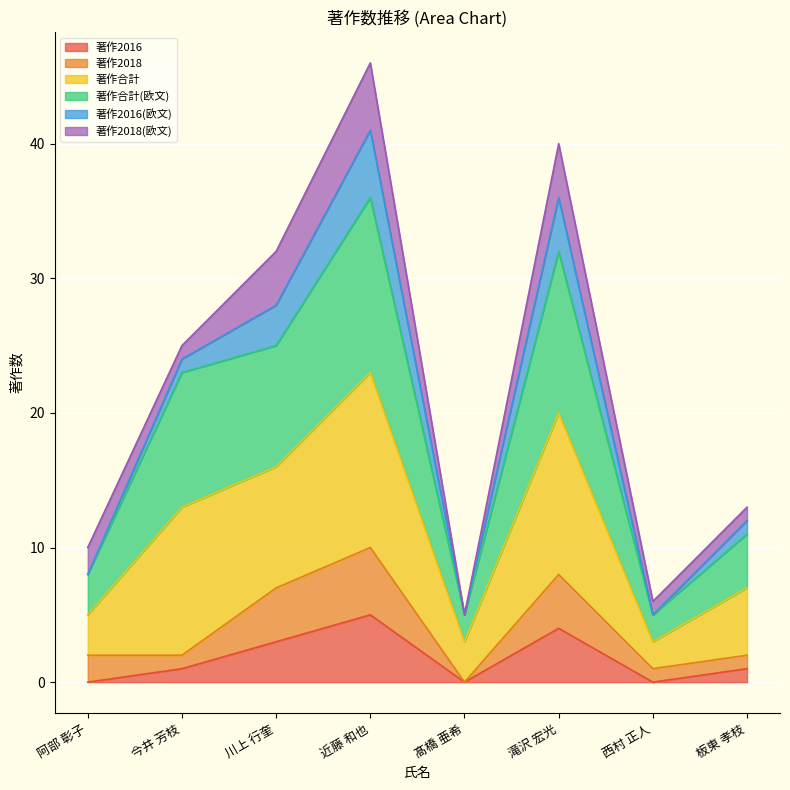

True or false: 著作2016 and 著作合計(欧文) cross at least once.

False